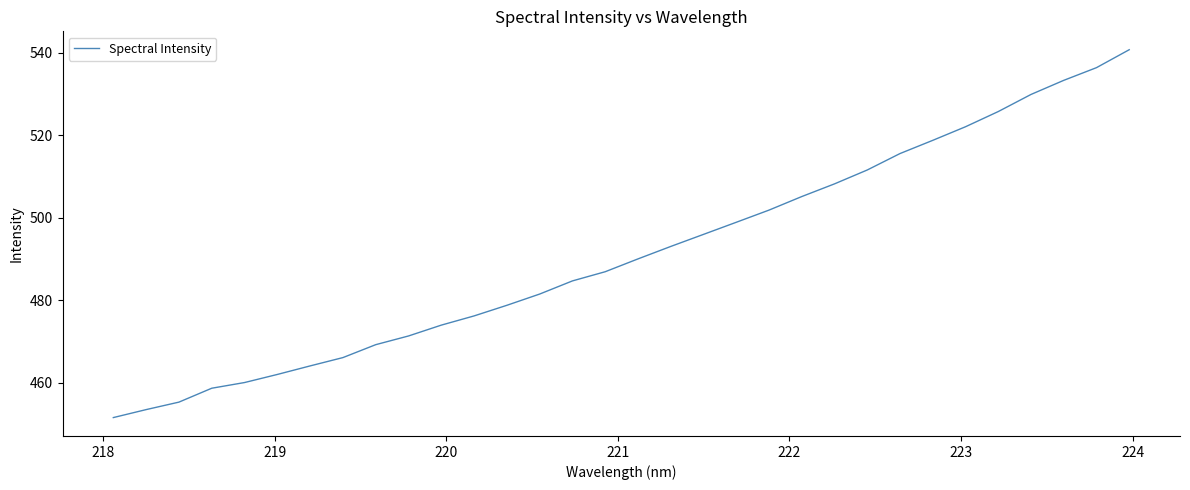

What is the difference between the maximum and minimum values?

89.1